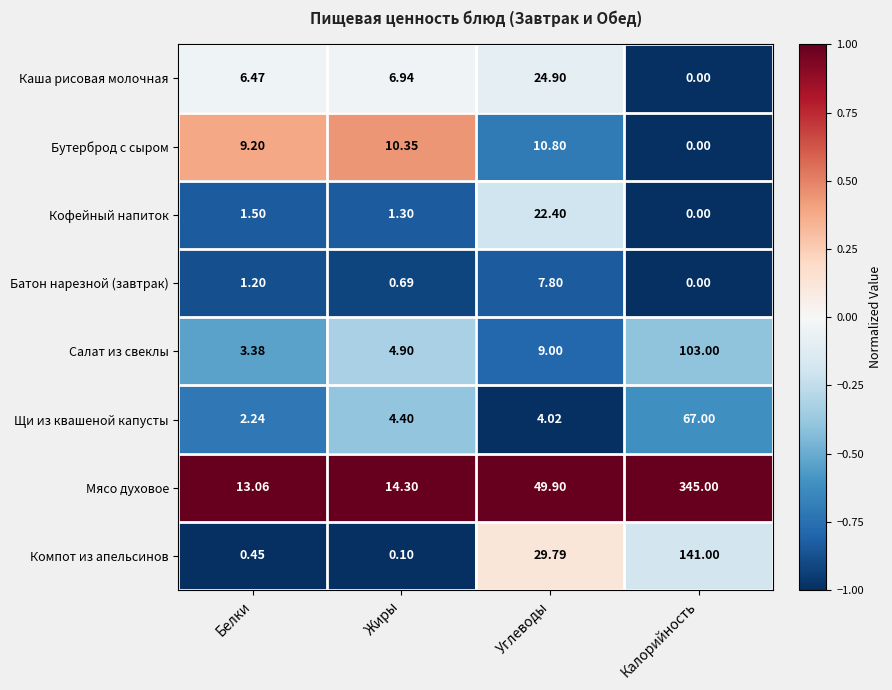

Which category has the lowest value across all series?

Калорийность